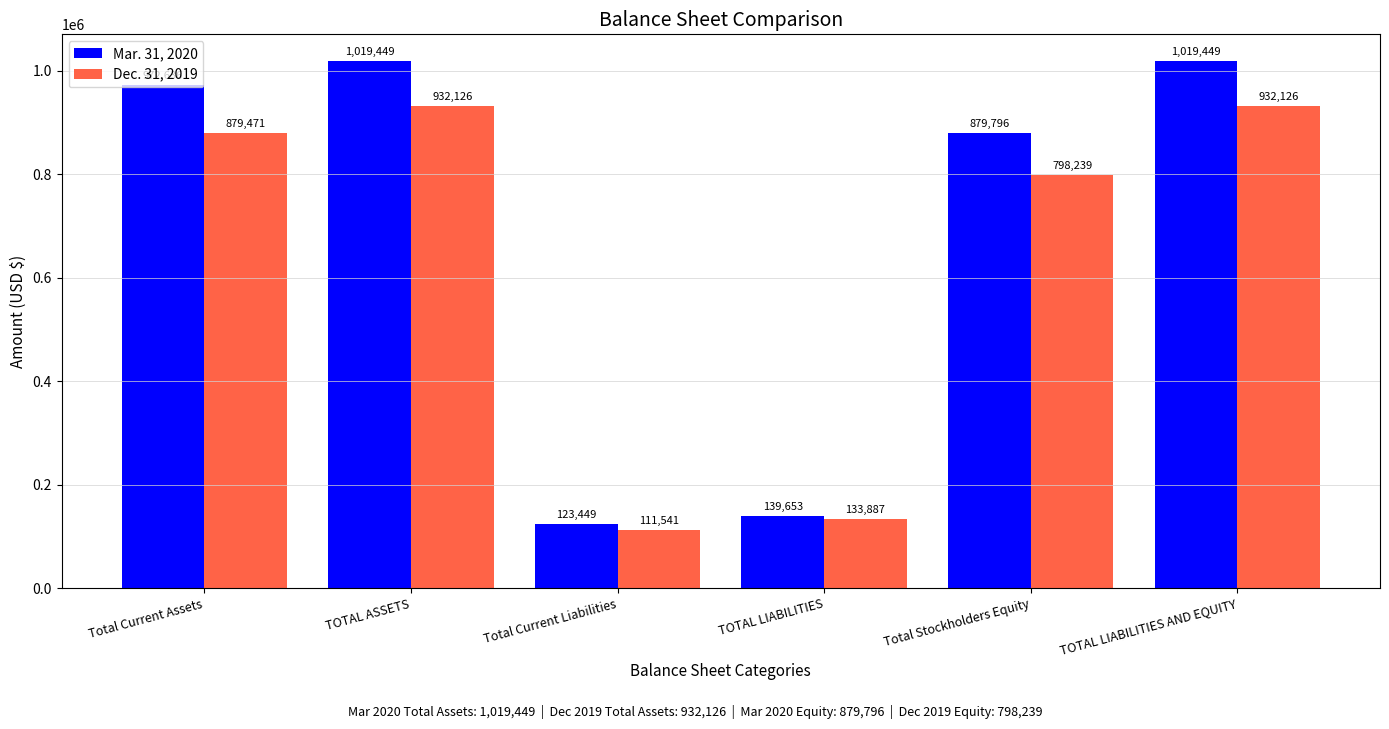

What is the smallest value displayed?

111541